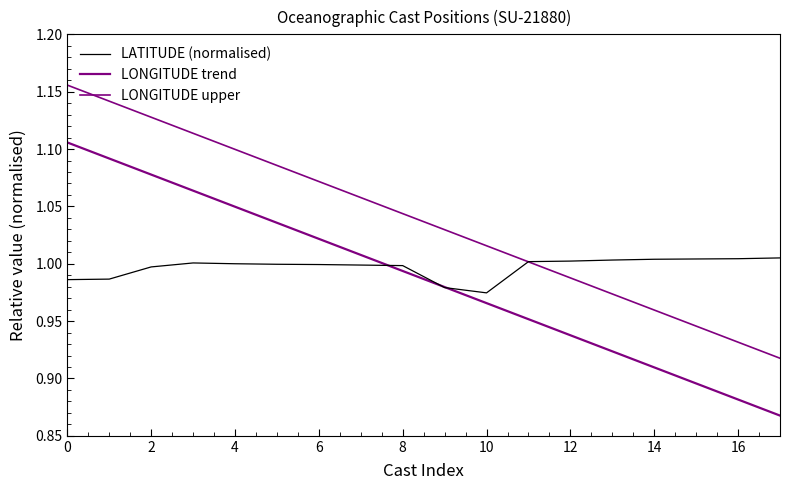

True or false: LONGITUDE trend and LATITUDE (normalised) intersect in this chart.

True